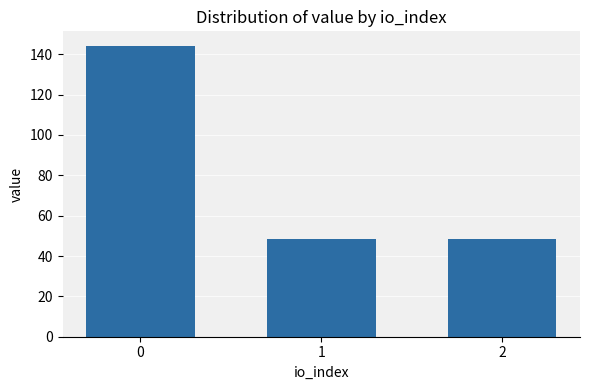

Reading right to left, extract all data points from this chart.

2=48.4	1=48.4	0=144.1